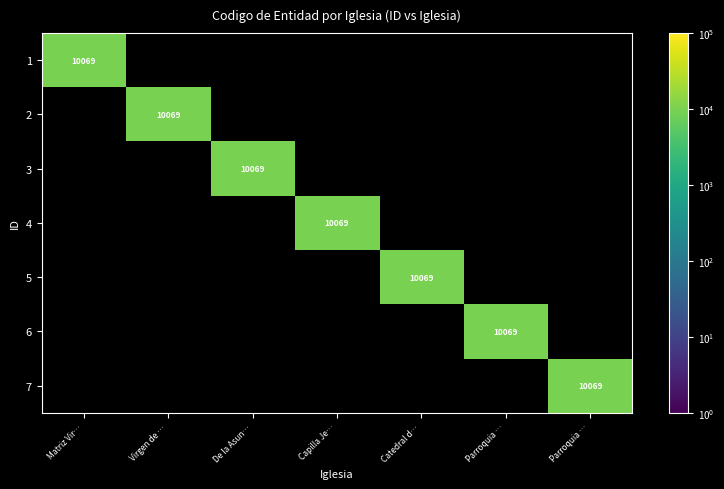

How many data points does each series have?

7